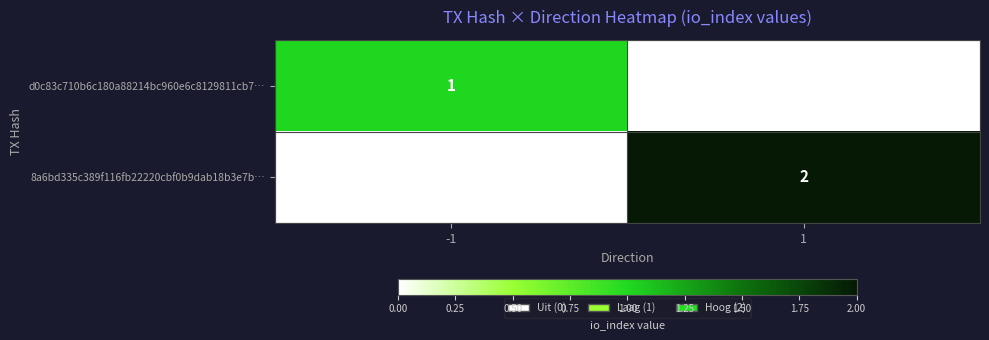

Is the value of d0c83c710b6c180a88214bc960e6c8129811cb7… at -1 greater than the value of 8a6bd335c389f116fb22220cbf0b9dab18b3e7b… at 1?

No